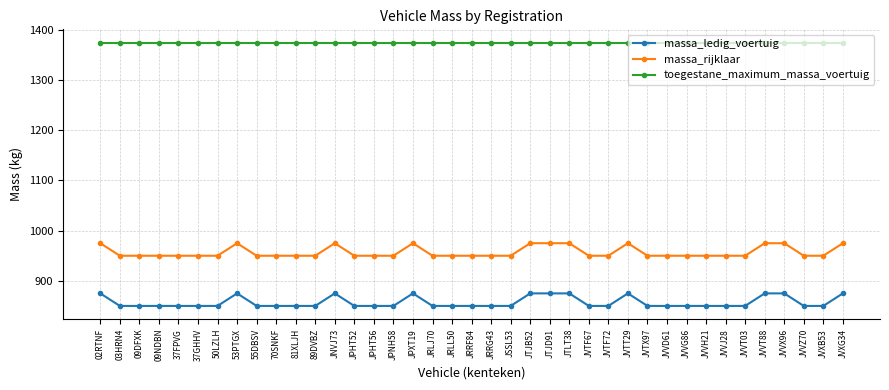

What is the total value across all series at 50LZLH?

3175